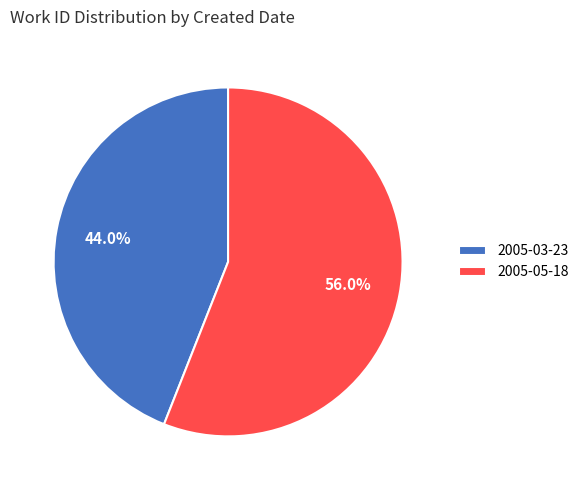

Is there any slice that represents more than half of the pie?

Yes